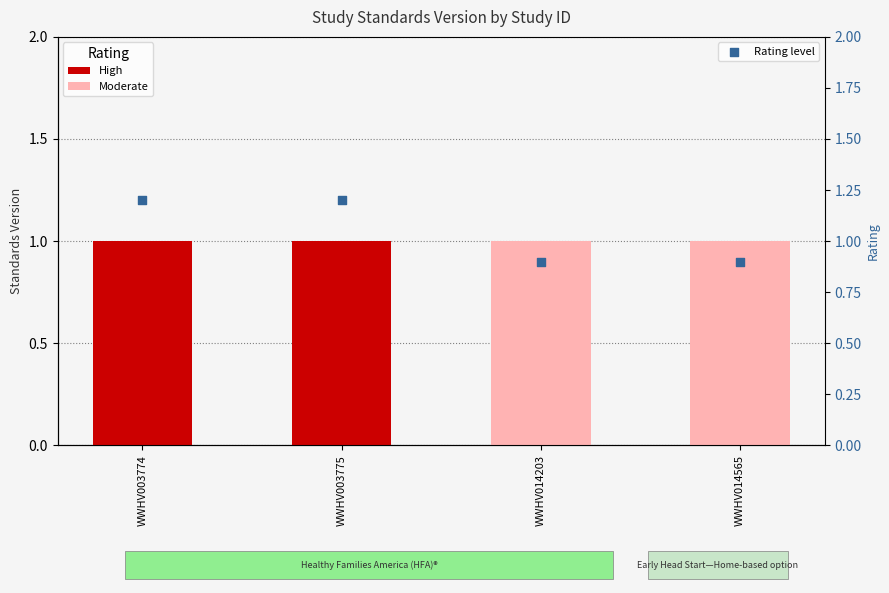

Which series has the largest total across all categories?

Rating level